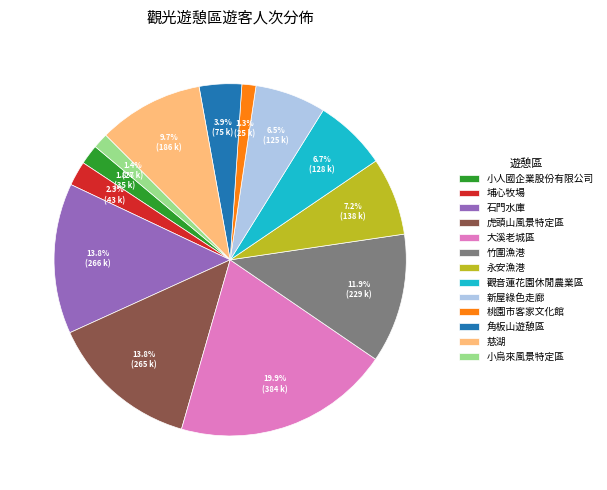

Is 桃園市客家文化館 the majority of the pie?

No